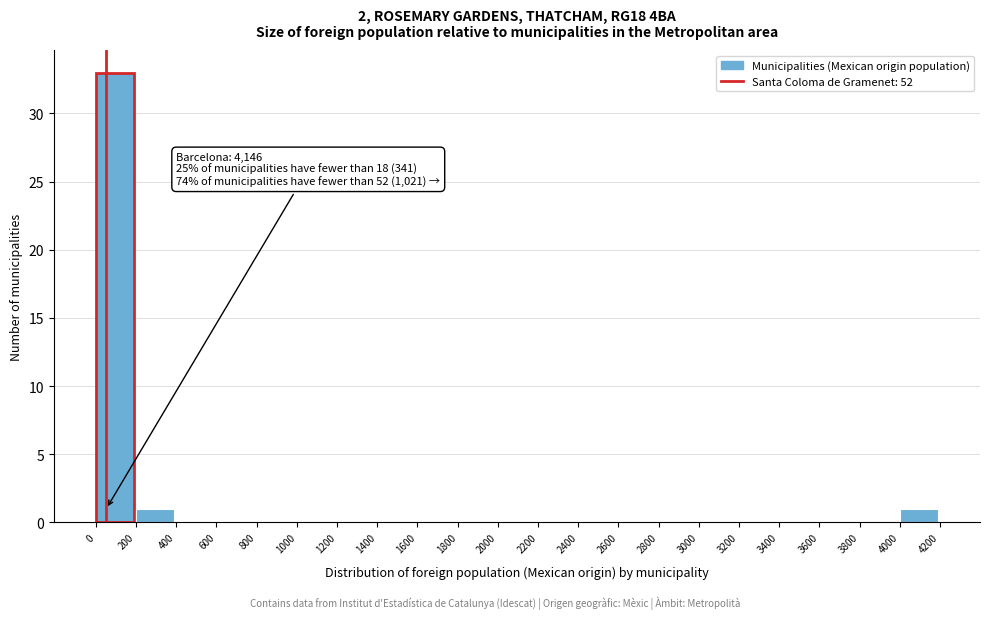

Over which range of the x-axis is the bar tallest?

0 to 200